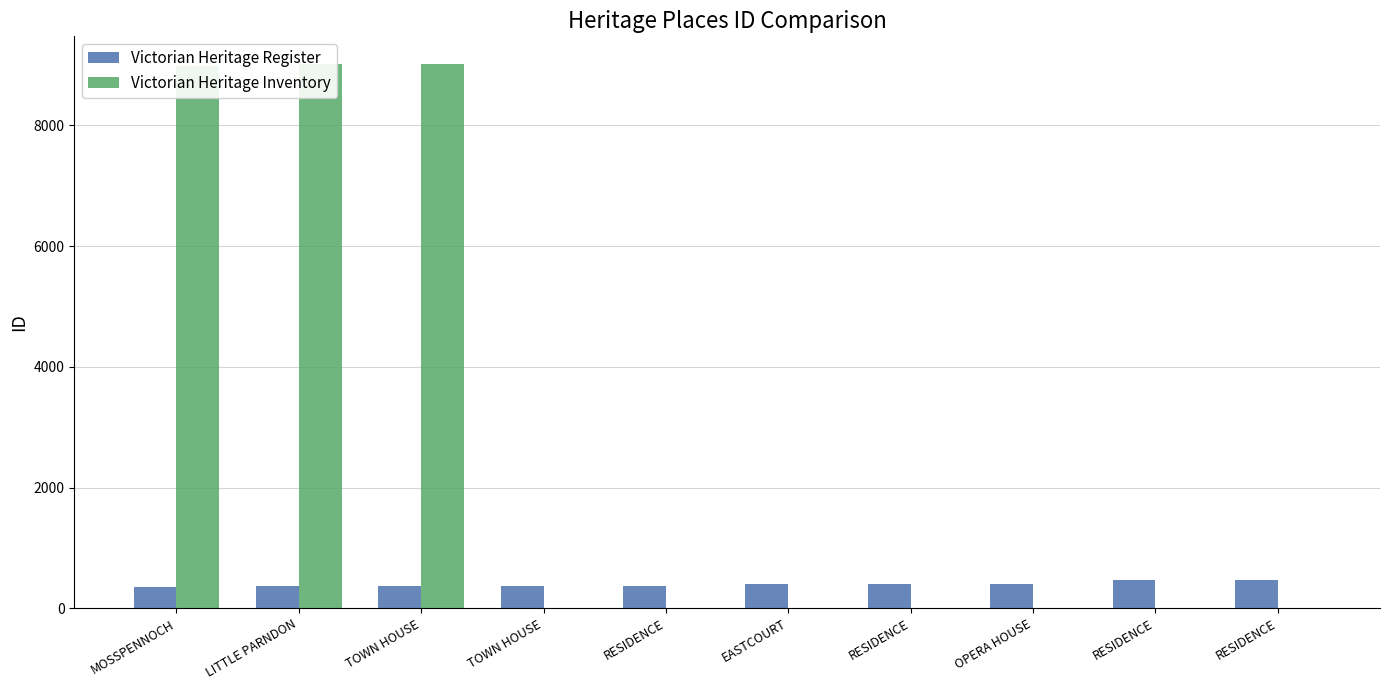

Count the number of categories in the chart.

10